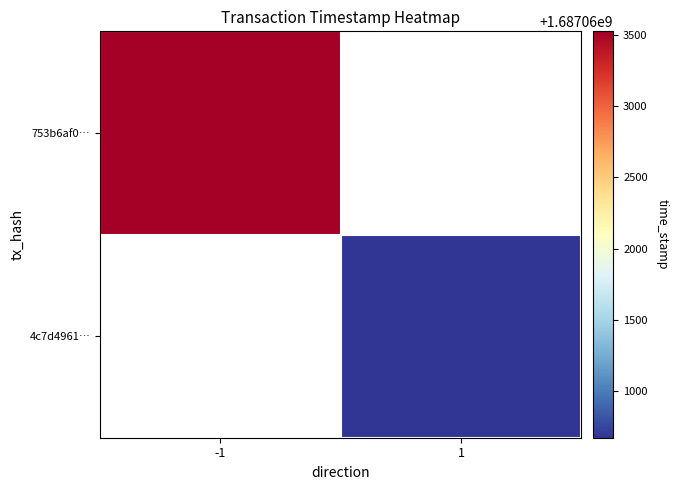

What is the highest value of the 753b6af0… series?

1687063525.0